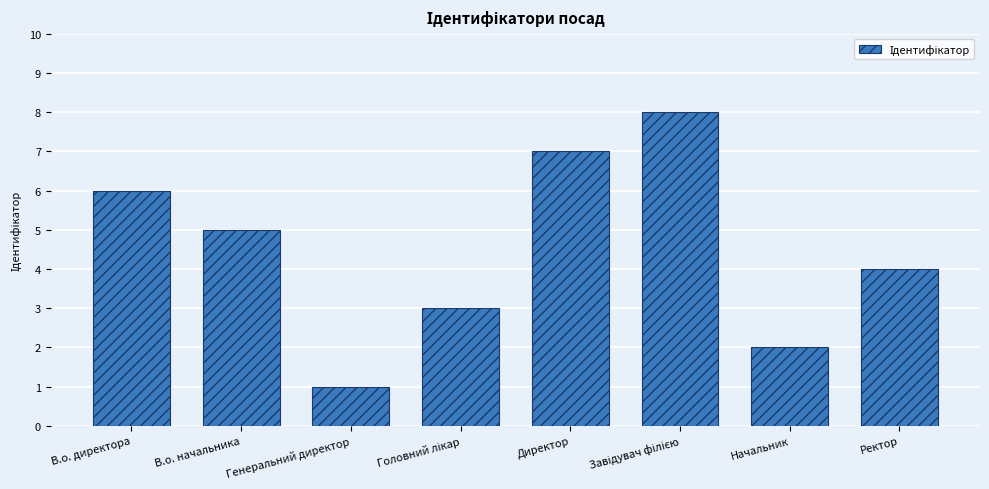

How many bars are there in total?

8